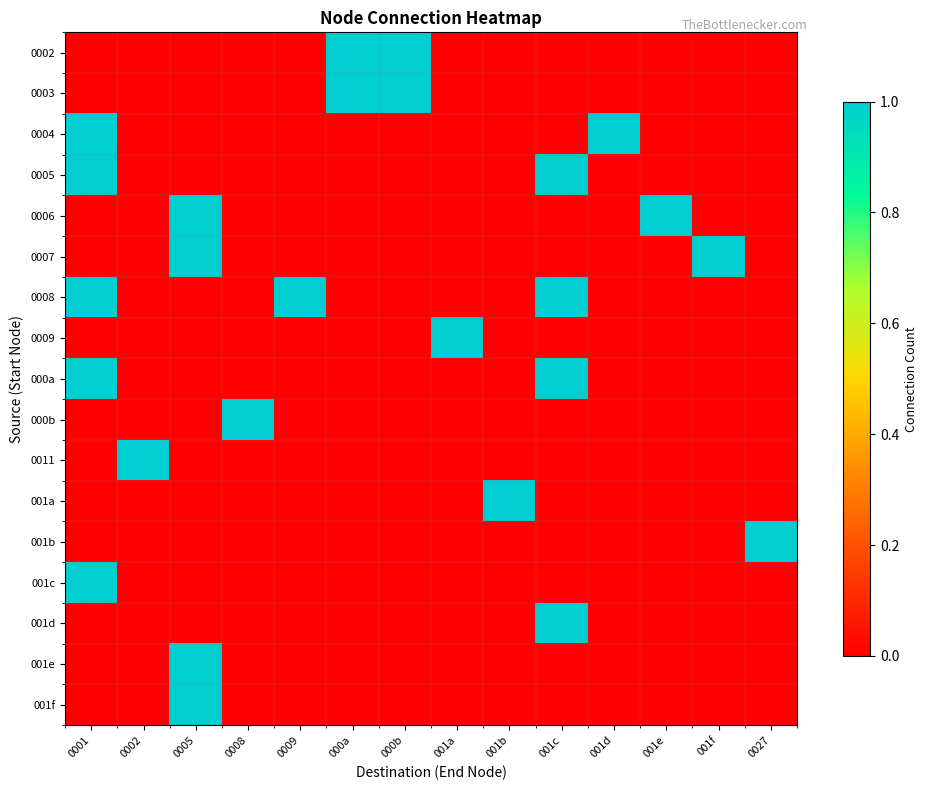

What is the greatest value displayed?

1